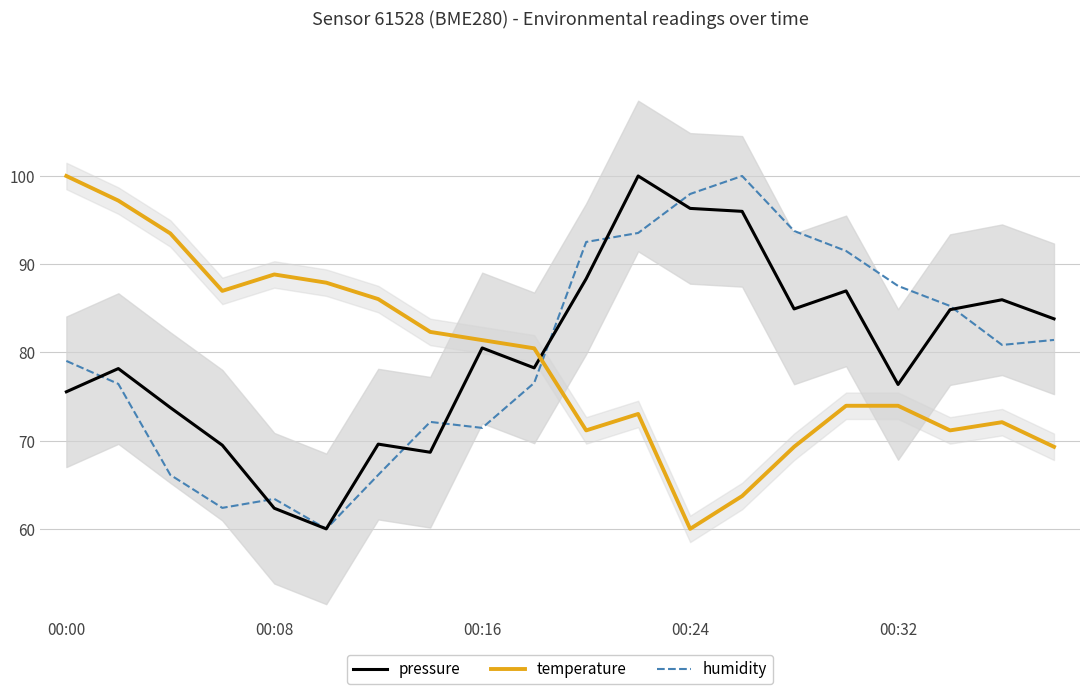

Reading left to right, extract all data points from this chart.

pressure: 75.5	78.2	73.7	69.5	62.3	60.0	69.6	68.7	80.5	78.2	88.4	100.0	96.3	96.0	84.9	87.0	76.4	84.8	86.0	83.8
temperature: 100.0	97.2	93.5	87.0	88.8	87.9	86.0	82.3	81.4	80.5	71.2	73.0	60.0	63.7	69.3	74.0	74.0	71.2	72.1	69.3
humidity: 79.0	76.4	66.1	62.4	63.4	60.0	66.1	72.1	71.4	76.5	92.5	93.5	98.0	100.0	93.8	91.5	87.5	85.3	80.8	81.4